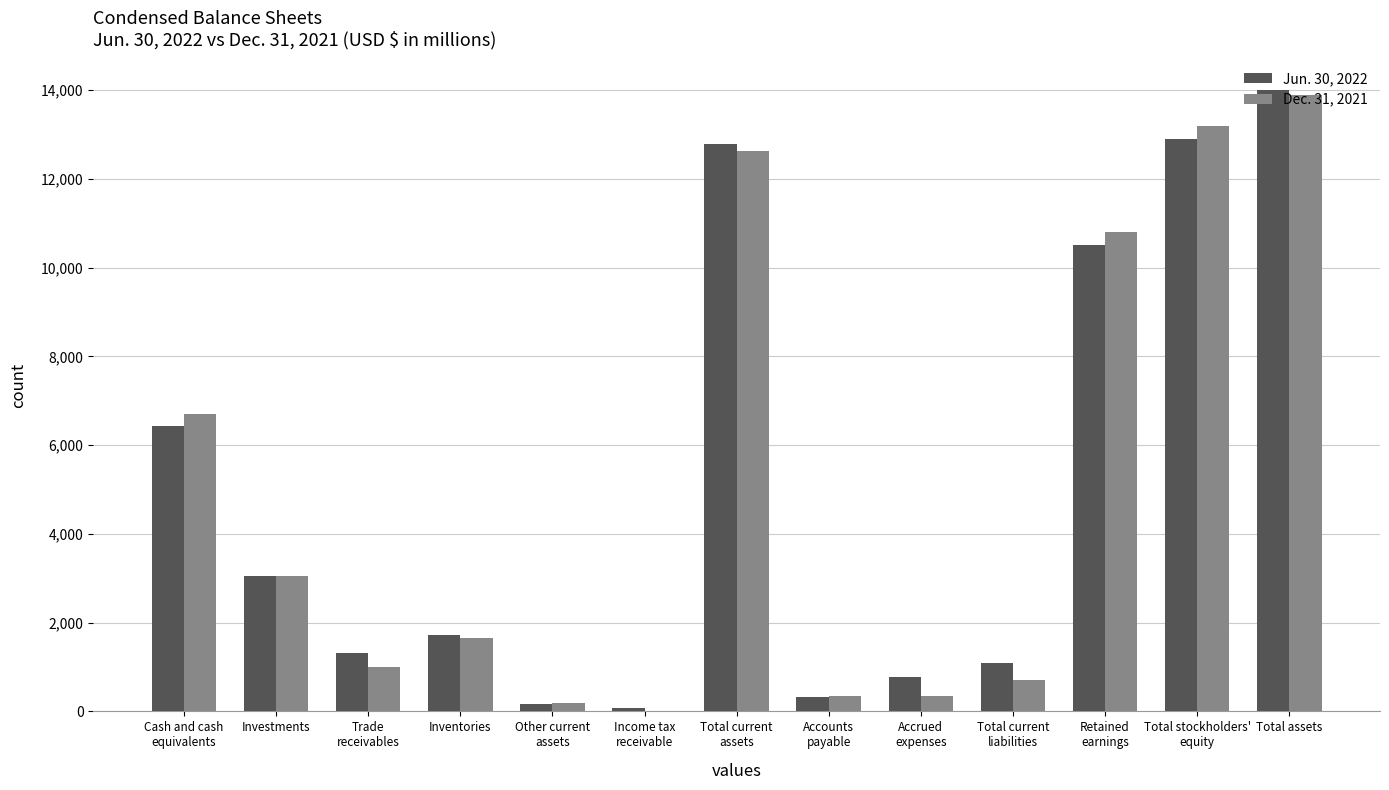

How many series are shown in this chart?

2